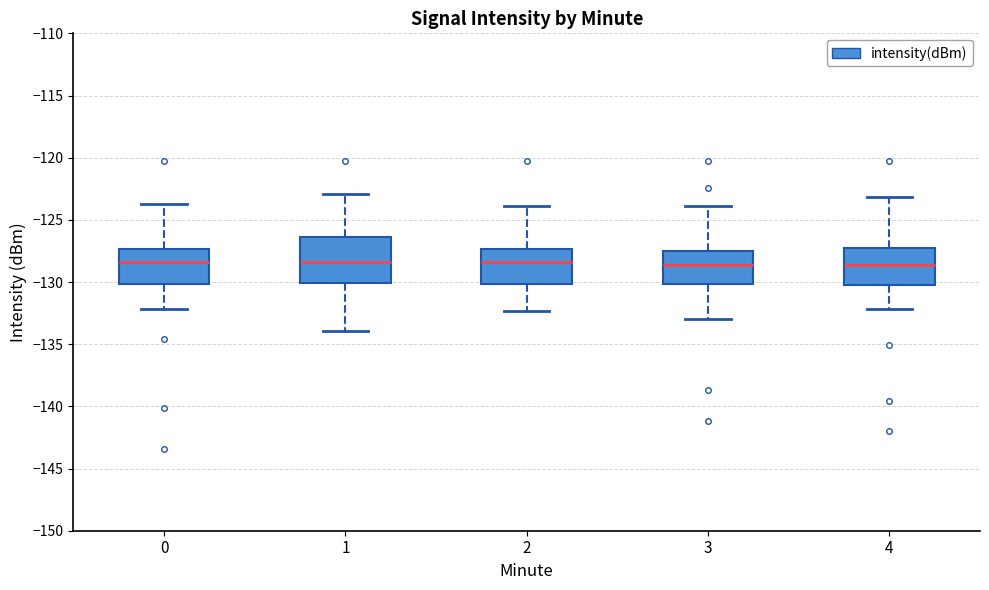

Reading left to right, transcribe this box plot: for each box, give where its median line is, the range the box spans, and where its two whiskers end, as read against the y-axis. The values are not printed on the chart, so give them approximately, as read against the axis.

0: median -128.5, box -130.0 to -127.5, whiskers -132.0 to -123.5
1: median -128.5, box -130.0 to -126.5, whiskers -134.0 to -123.0
2: median -128.5, box -130.0 to -127.5, whiskers -132.5 to -124.0
3: median -128.5, box -130.0 to -127.5, whiskers -133.0 to -124.0
4: median -128.5, box -130.0 to -127.5, whiskers -132.0 to -123.0